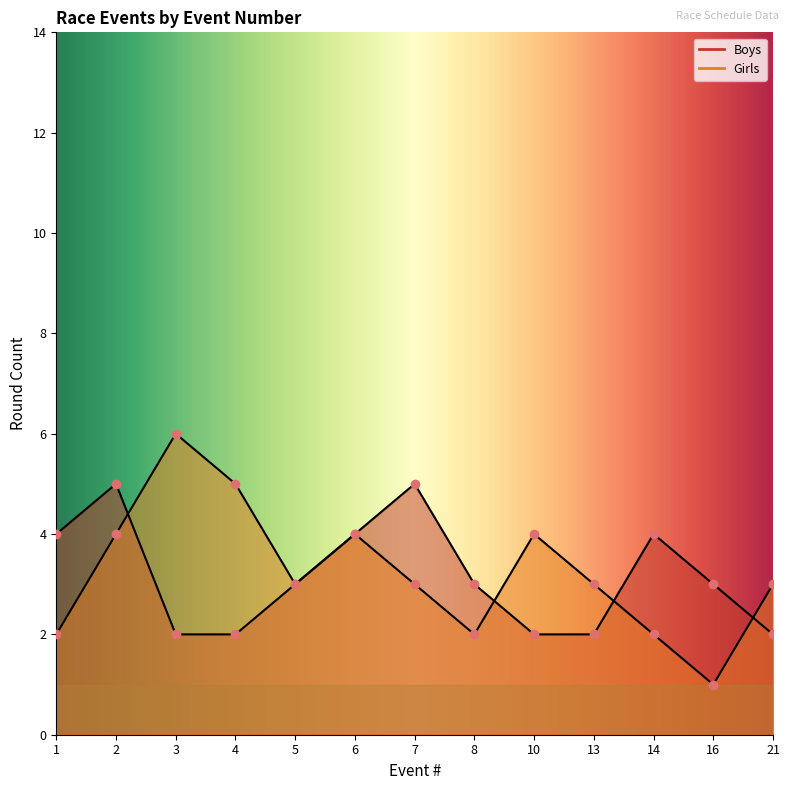

Rank the categories by Boys value from highest to lowest.

2, 7, 1, 6, 14, 5, 8, 16, 3, 4, 10, 13, 21